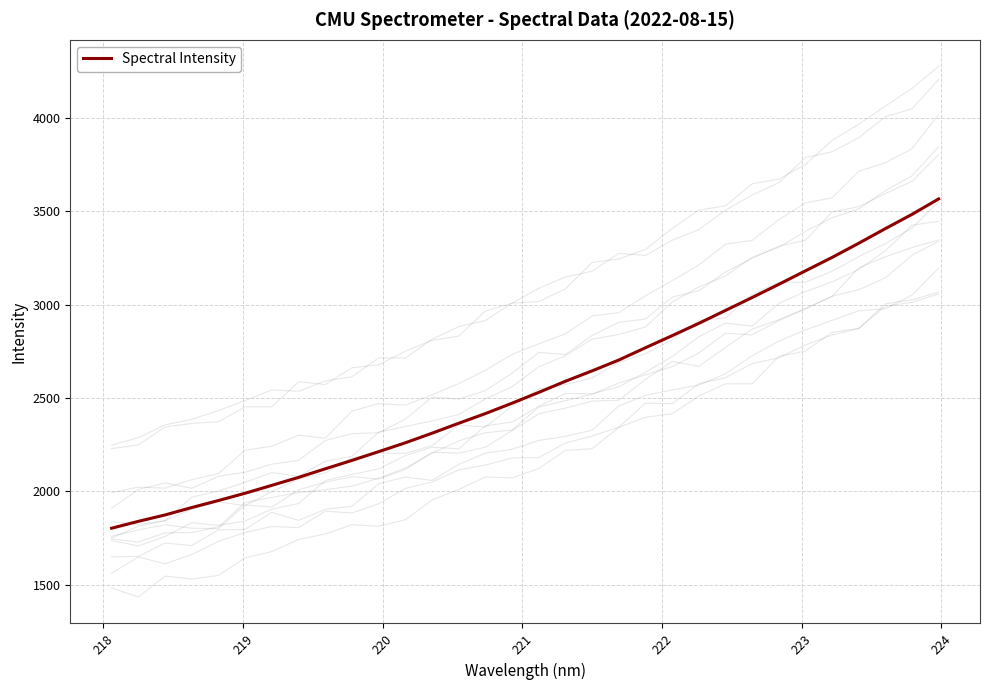

What is the highest value of the Spectral Intensity series?

3566.8